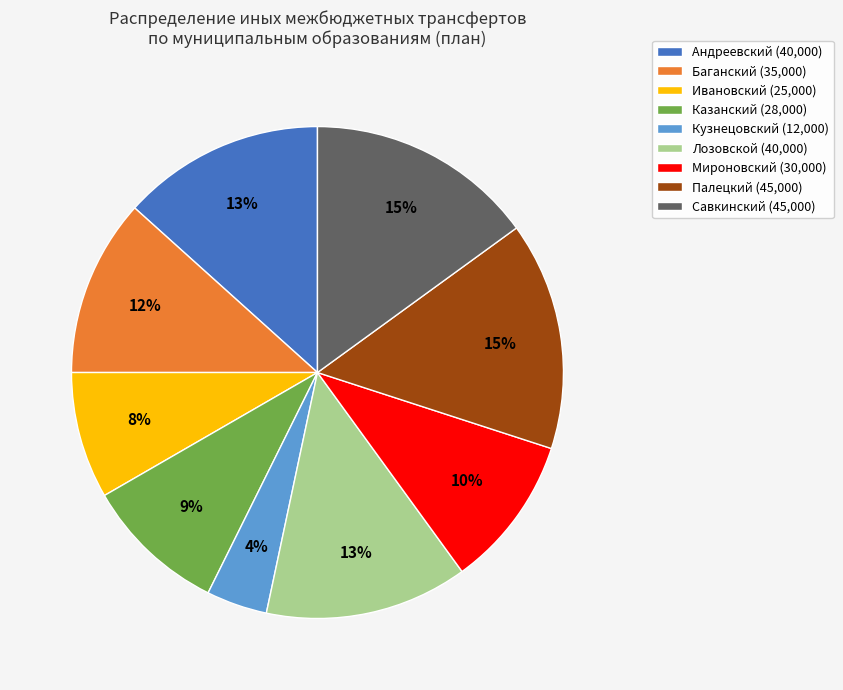

Approximately how many times larger is the value at Андреевский compared to Савкинский?

0.9